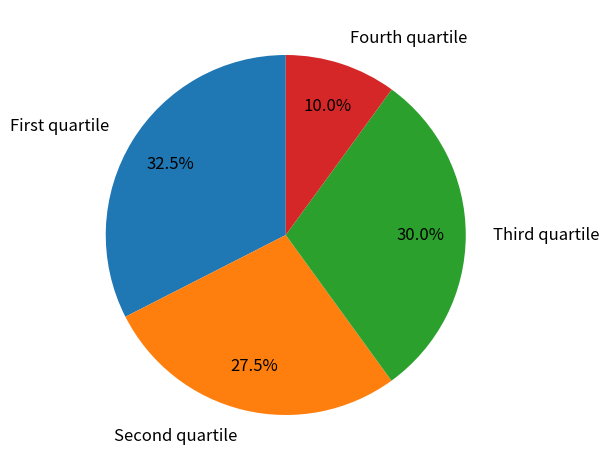

Is there a majority slice in this chart?

No